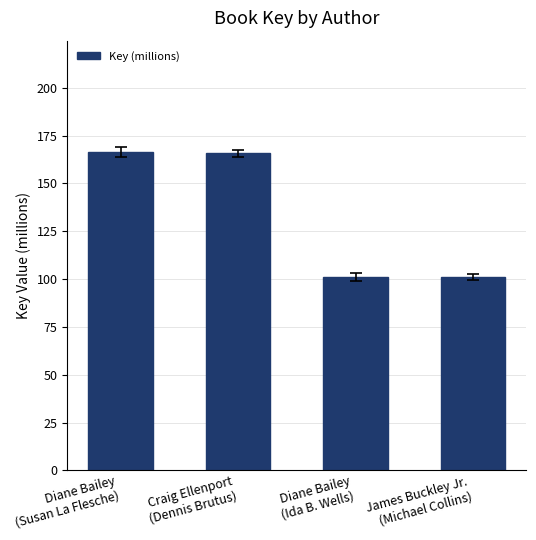

What is the value of the 4th bar from the left?

101.1